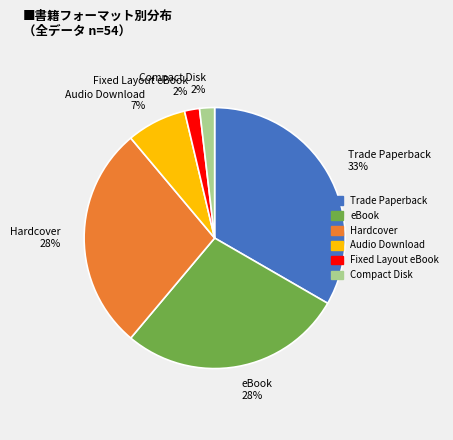

How many slices are in this pie chart?

6